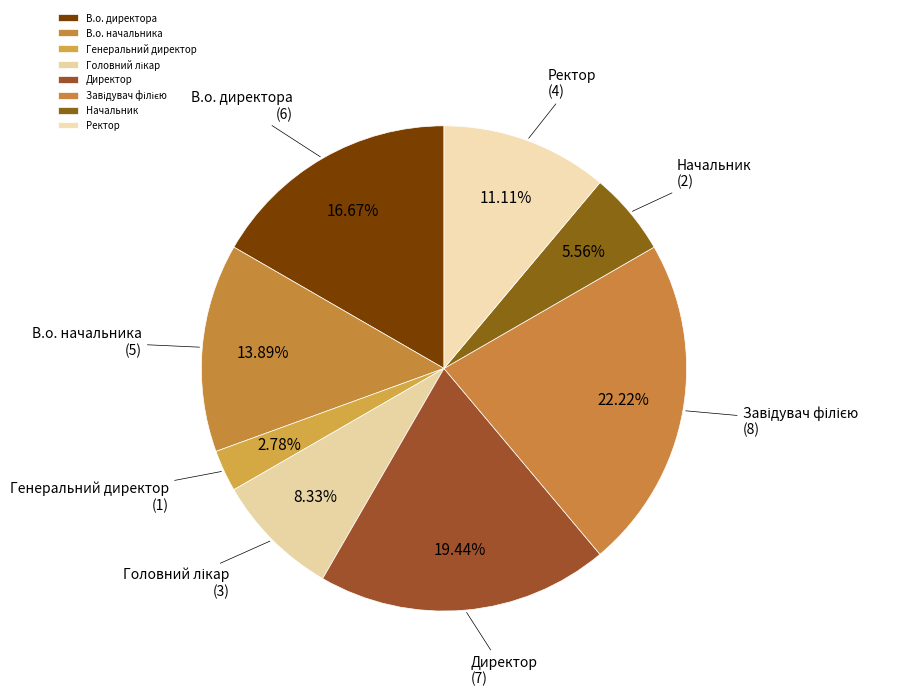

To the nearest percent, what portion does В.о. директора represent?

17%